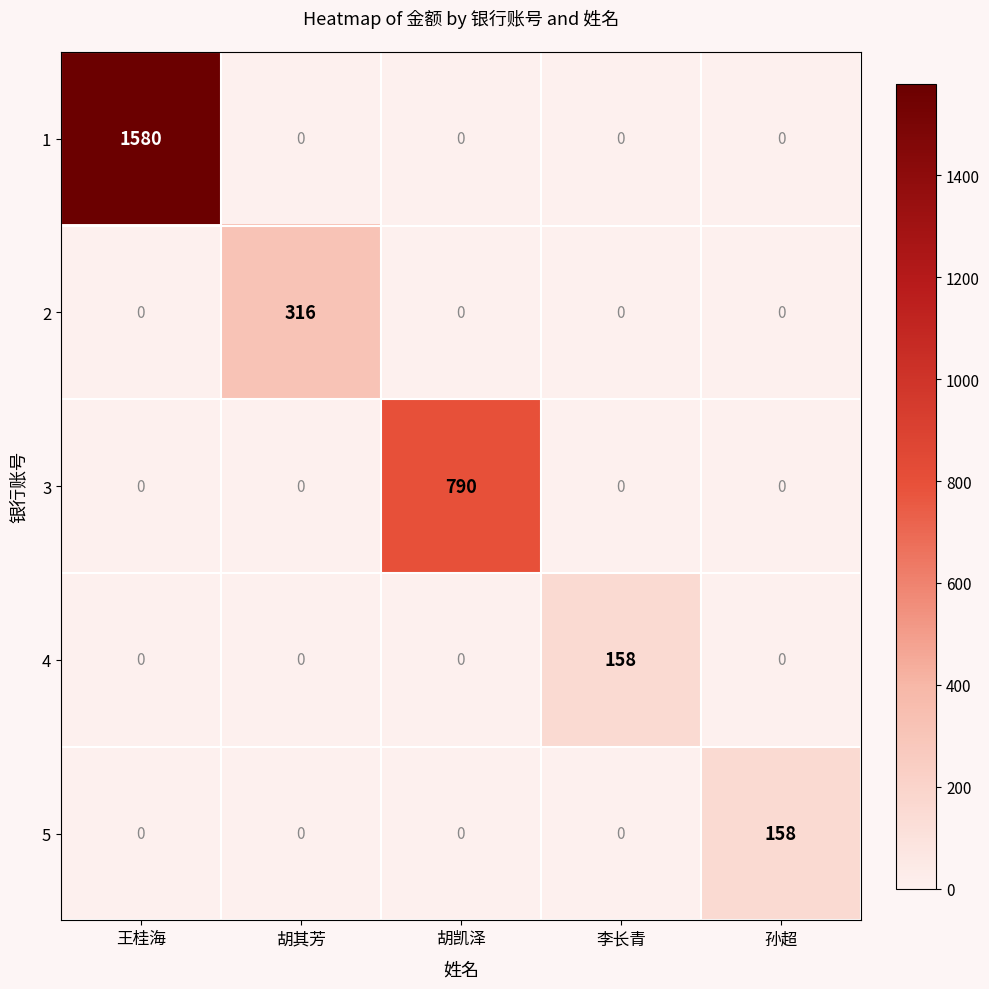

The 4 series shows 158 at 李长青. True or false?

True